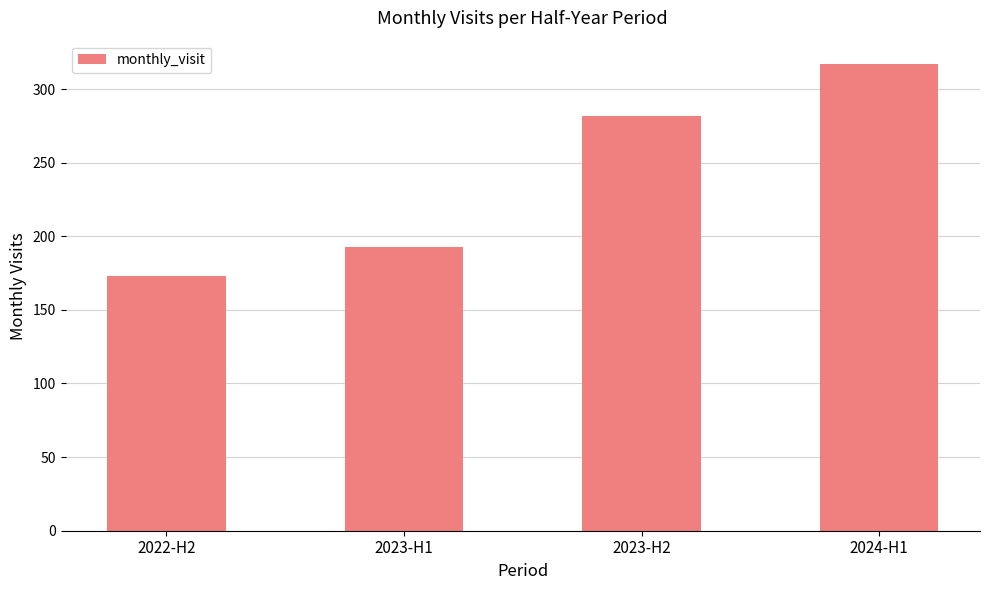

What is the difference between the values at 2023-H1 and 2024-H1?

124